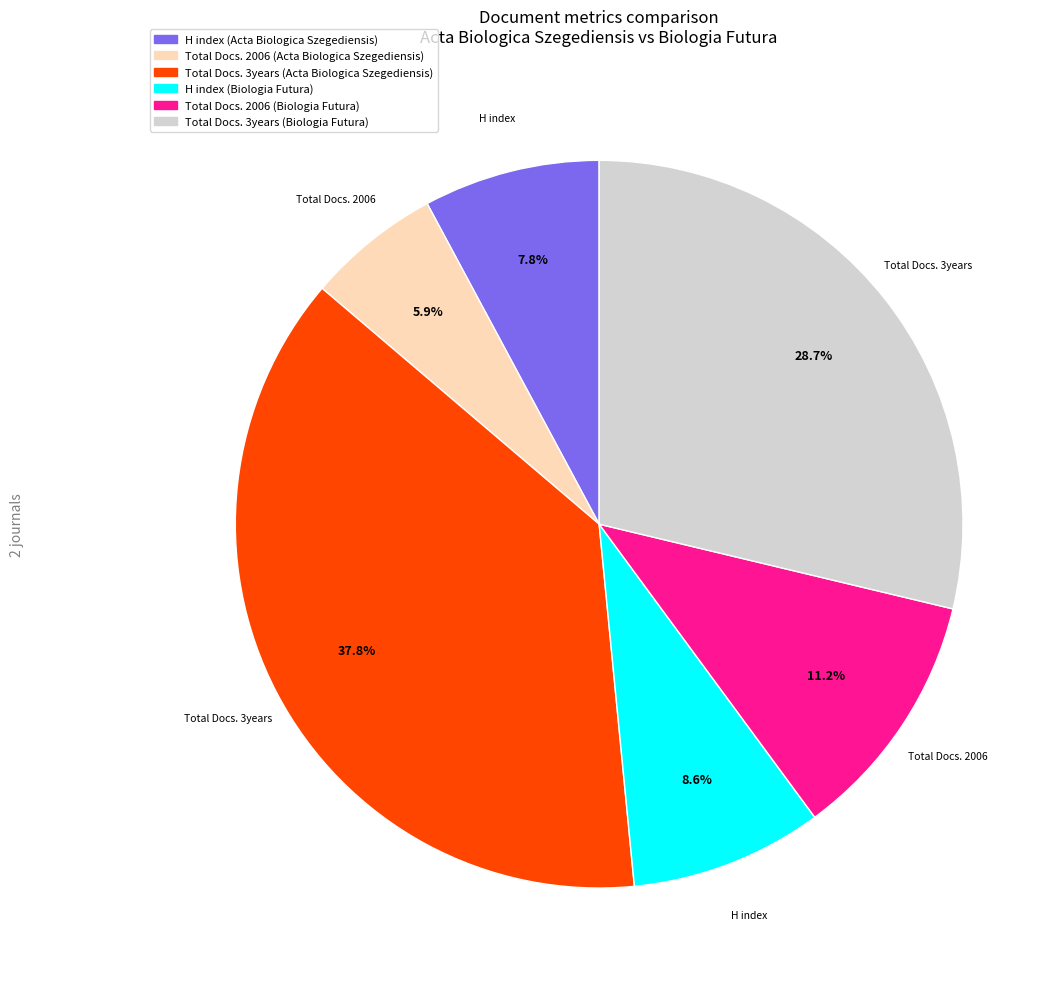

Rank the categories by value from lowest to highest.

Total Docs. 2006 (Acta Biologica Szegediensis), H index (Acta Biologica Szegediensis), H index (Biologia Futura), Total Docs. 2006 (Biologia Futura), Total Docs. 3years (Biologia Futura), Total Docs. 3years (Acta Biologica Szegediensis)